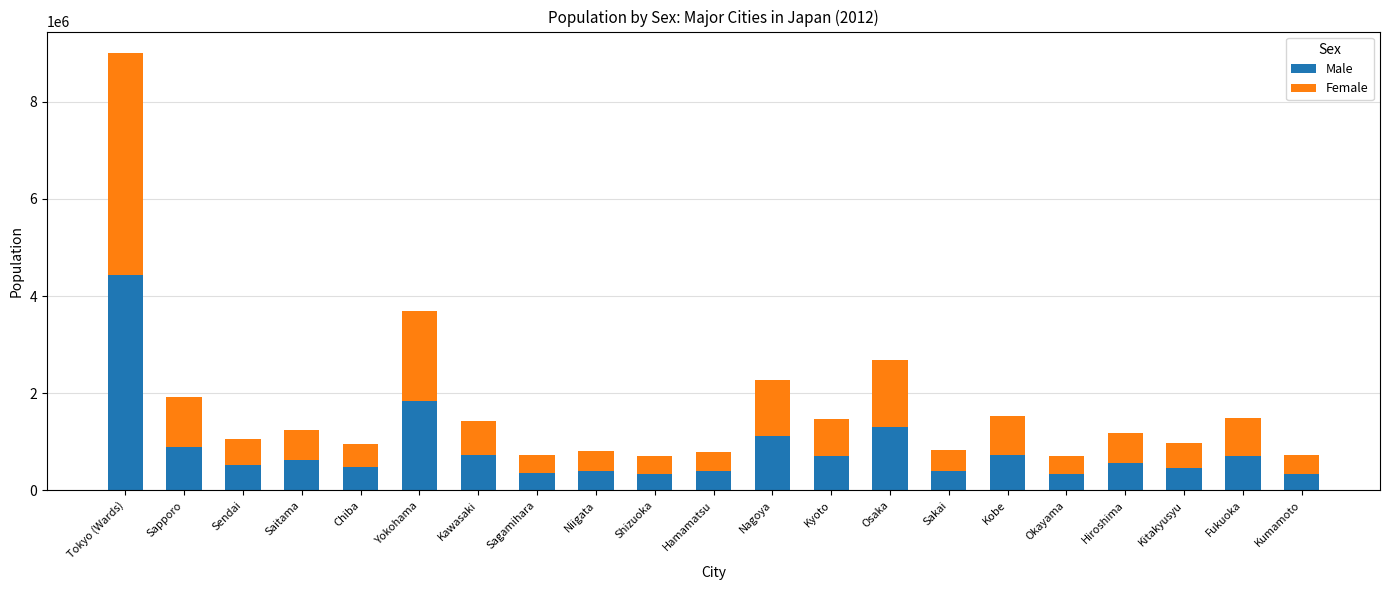

How many values in the Male series are below 569000?

10